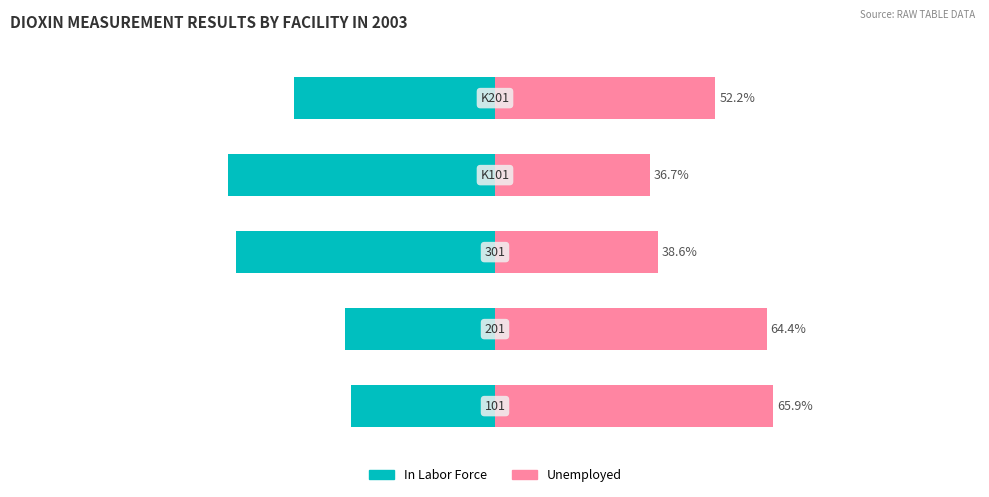

Reading left to right, what are all the values shown in this chart?

In Labor Force: 0=-34.1	1=-35.6	2=-61.4	3=-63.3	4=-47.8
Unemployed: 0=65.9	1=64.4	2=38.6	3=36.7	4=52.2